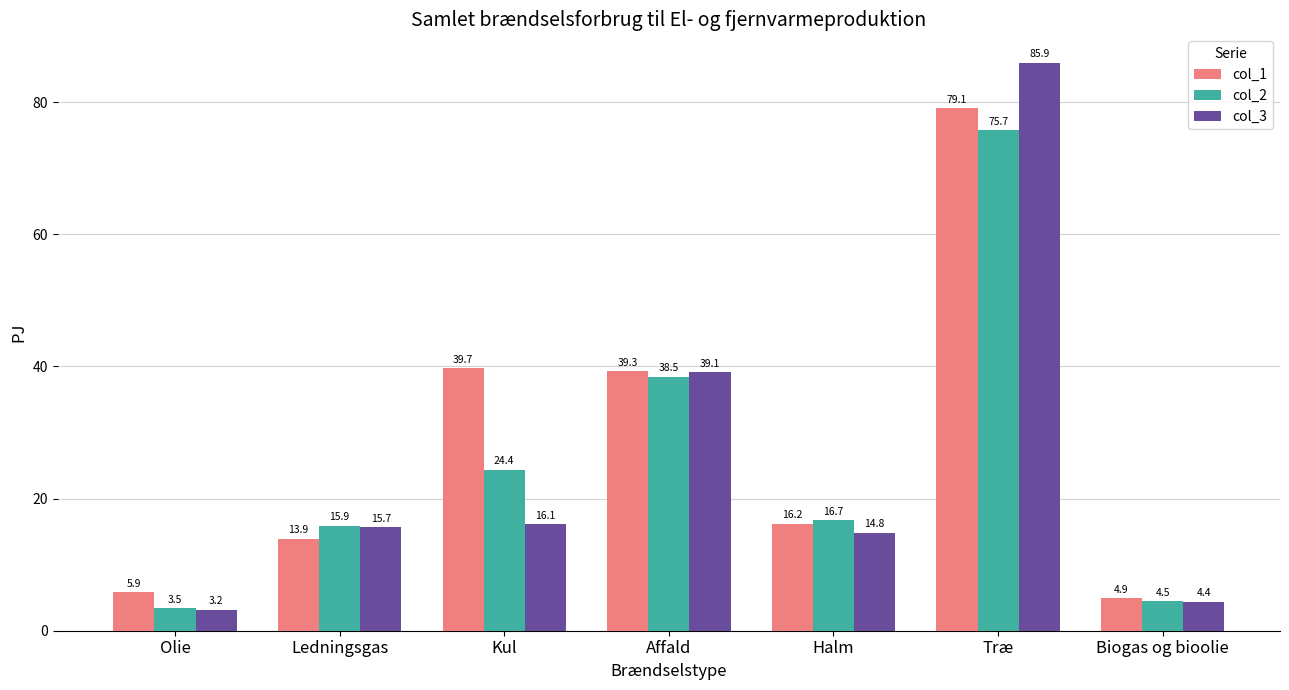

Which category has the highest value in the col_1 series?

Træ